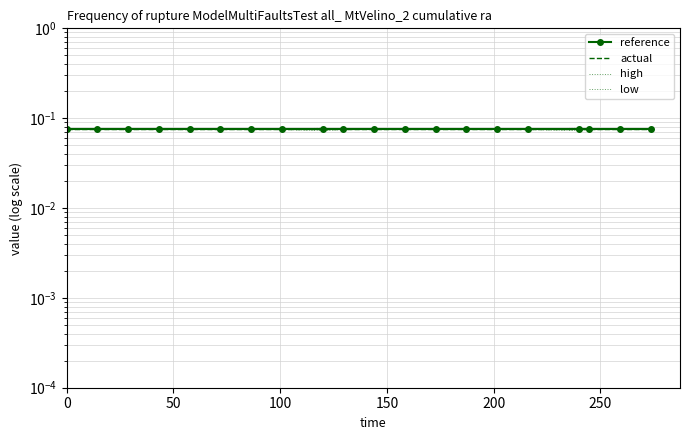

Which series has the widest spread of values?

low